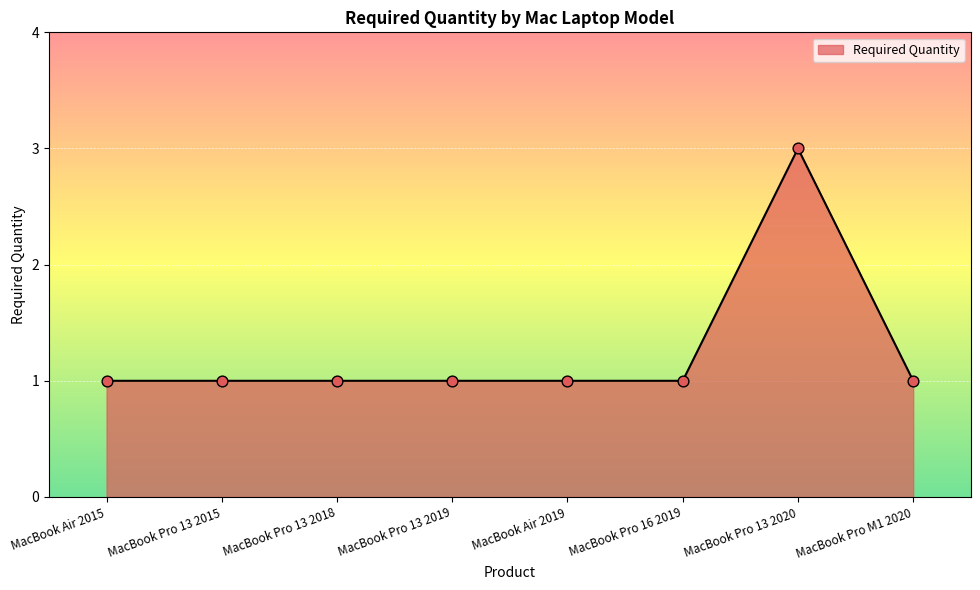

What is the ratio of the value at MacBook Pro 13 2015 to the value at MacBook Pro 16 2019?

1.0